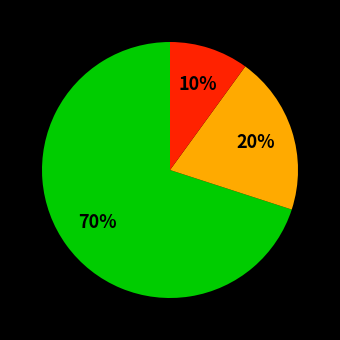

To the nearest percent, what is the average slice percentage?

33%